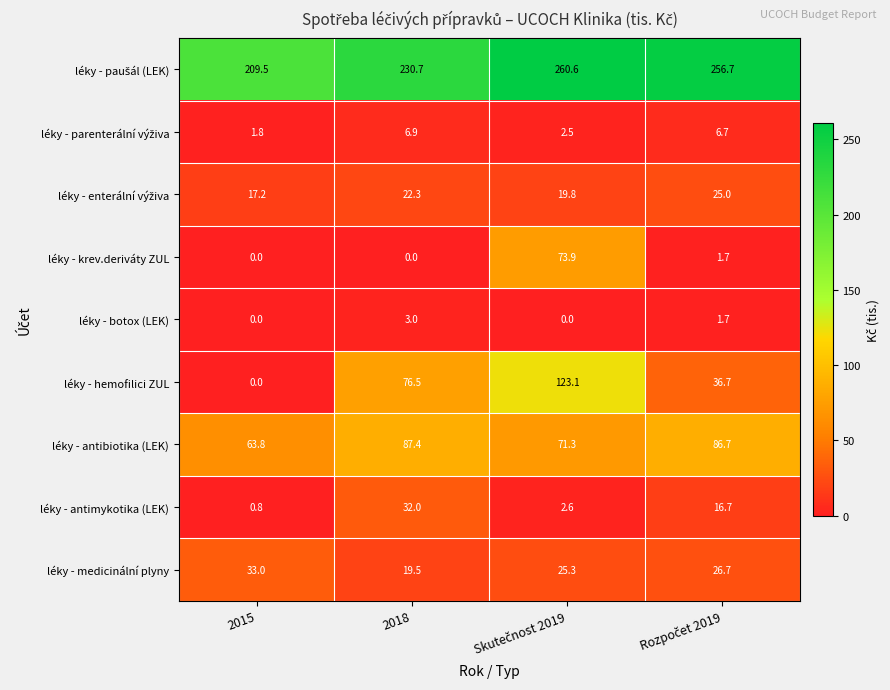

Which series has the largest range (max minus min)?

léky - hemofilici ZUL